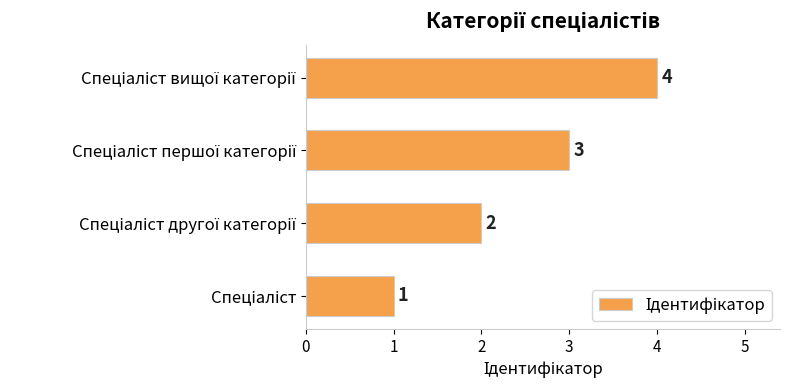

What is the maximum value shown in the chart?

4